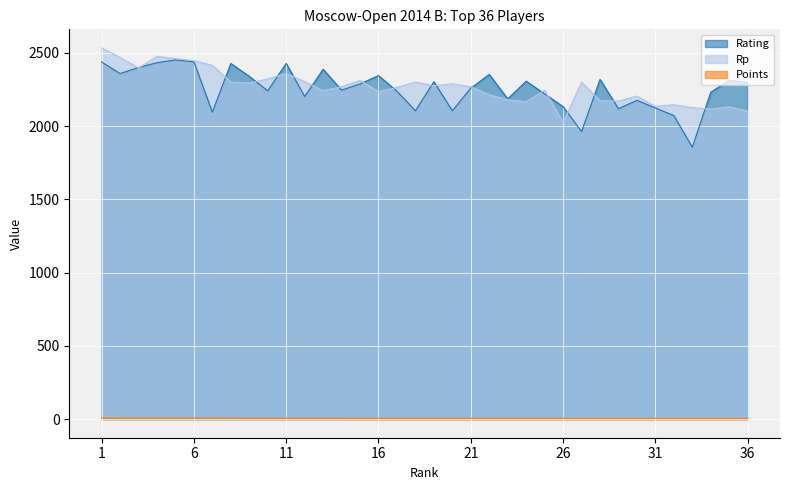

Which series has the widest spread of values?

Rating